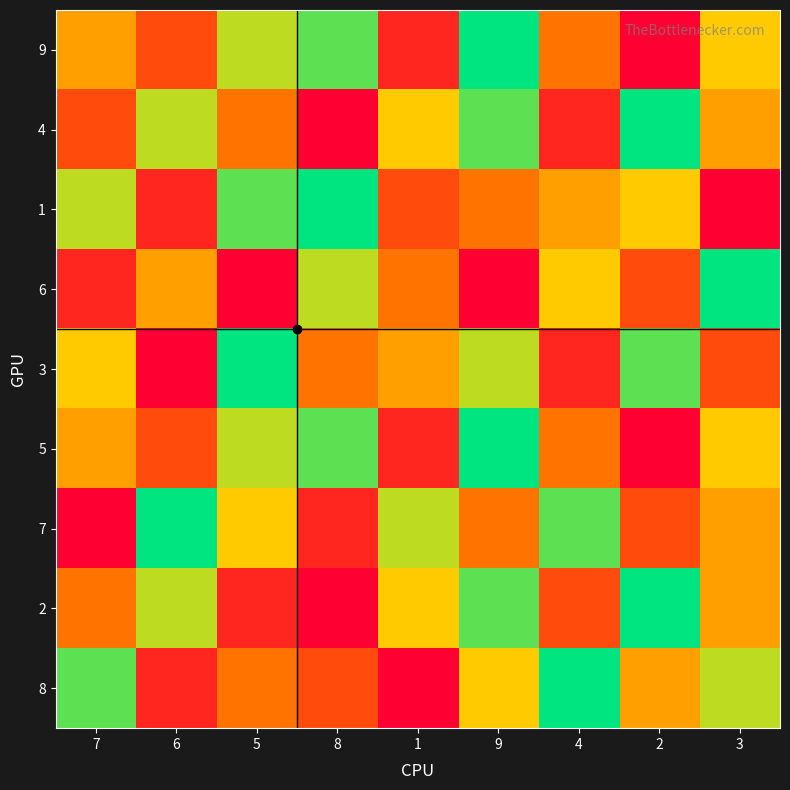

What is the maximum value shown in the chart?

9